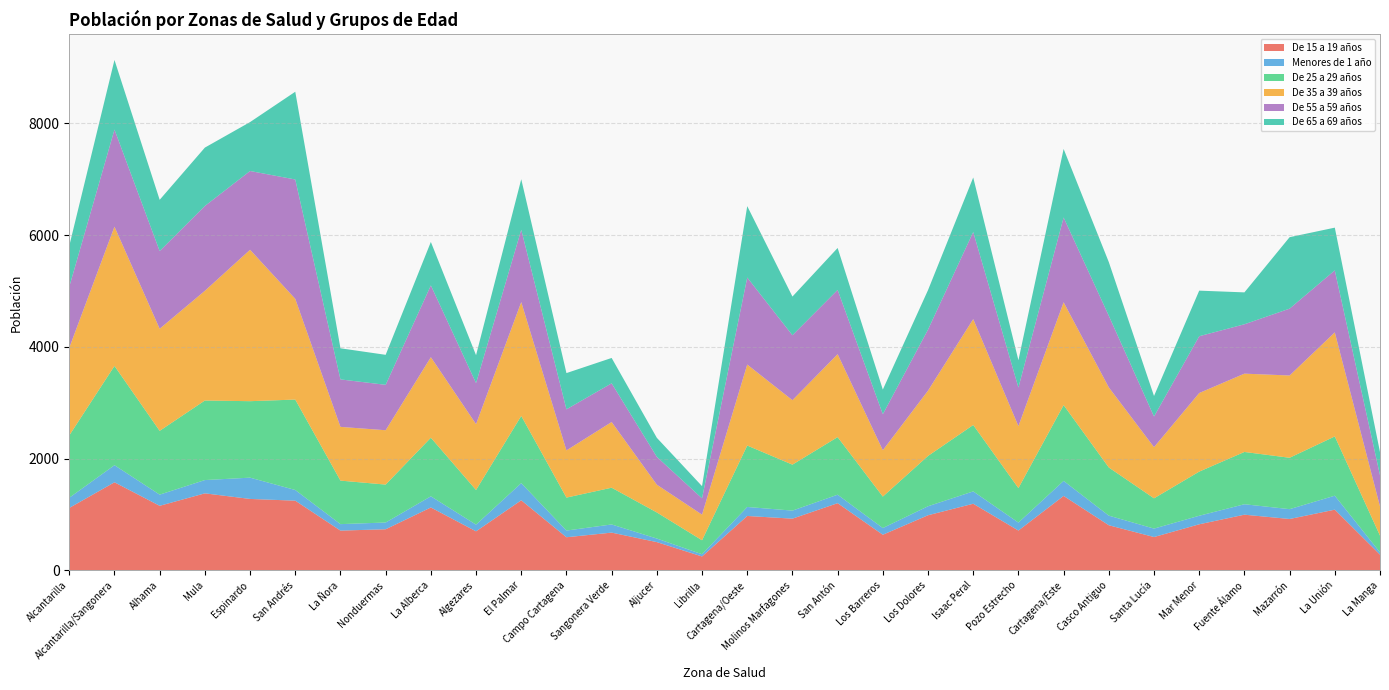

Reading left to right, list all the values displayed in this chart.

De 15 a 19 años: 1117	1576	1155	1378	1278	1247	711	735	1125	698	1254	592	675	505	248	973	925	1202	637	986	1192	712	1332	807	596	824	996	919	1086	281
Menores de 1 año: 182	306	200	238	381	191	116	121	200	120	307	120	146	64	40	161	144	152	120	161	221	143	269	172	151	153	187	176	250	41
De 25 a 29 años: 1116	1777	1142	1424	1369	1619	779	679	1049	620	1203	590	658	467	250	1100	823	1031	563	901	1189	617	1357	862	542	790	936	920	1061	299
De 35 a 39 años: 1570	2493	1828	1964	2711	1803	962	973	1442	1179	2039	845	1176	497	459	1450	1154	1485	830	1169	1896	1110	1841	1434	916	1407	1402	1473	1863	523
De 55 a 59 años: 1092	1739	1391	1519	1410	2137	850	813	1285	735	1294	735	693	498	292	1558	1163	1150	645	1093	1559	691	1518	1282	549	1017	884	1197	1110	559
De 65 a 69 años: 732	1246	917	1045	876	1571	557	537	778	499	905	649	454	341	218	1278	692	751	441	707	976	488	1227	961	367	816	571	1279	765	412